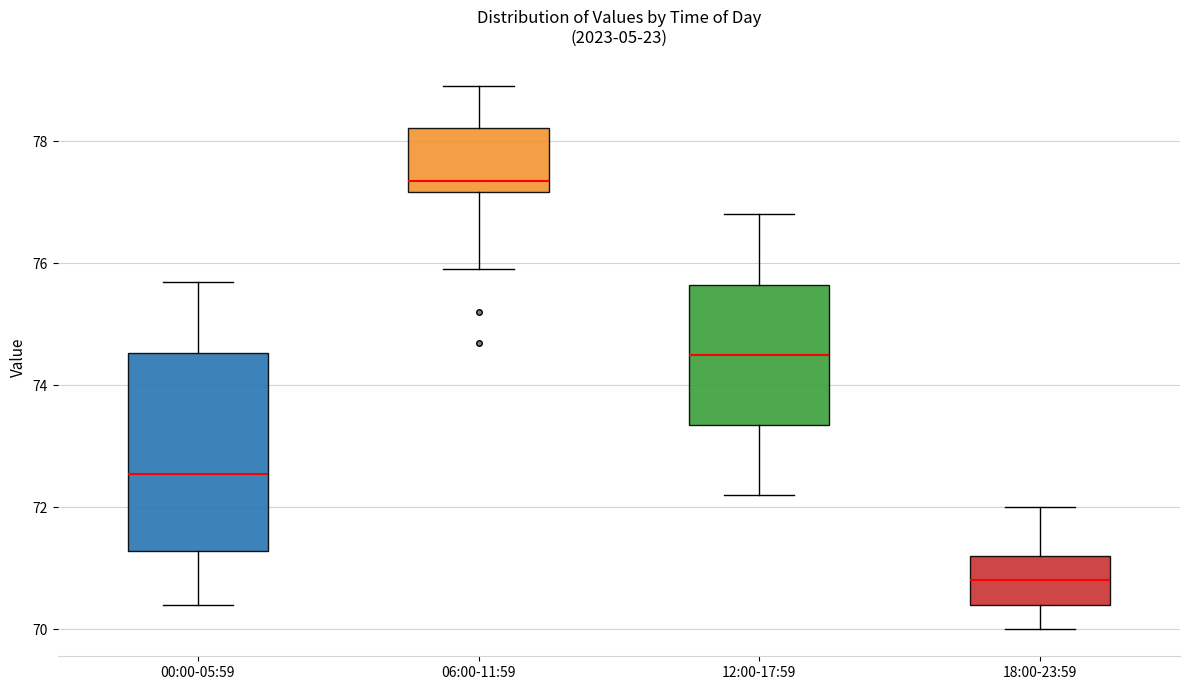

Comparing the boxes themselves (not the whiskers), which one is the tallest?

00:00-05:59